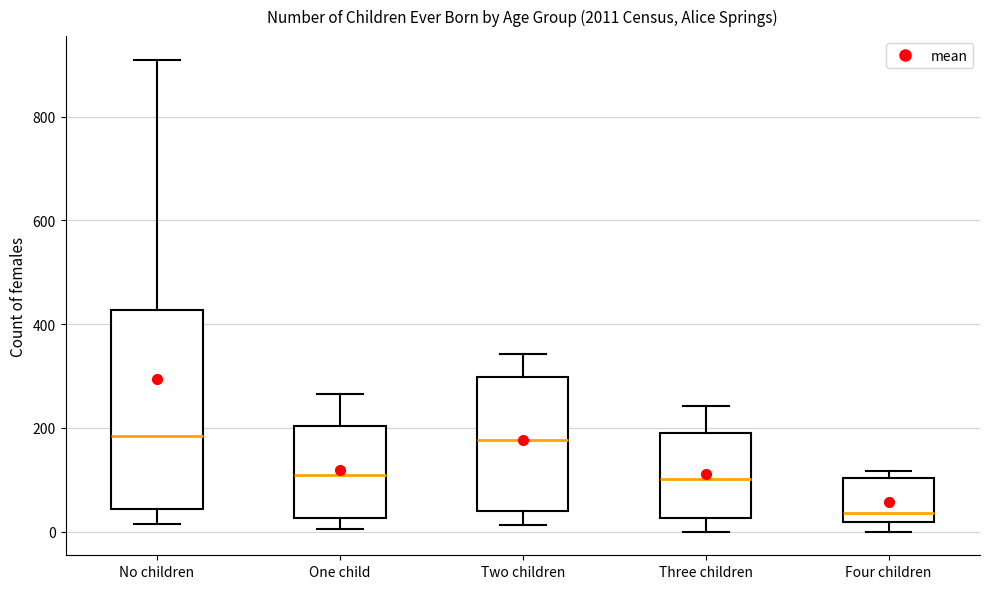

Reading left to right, read every box against the y-axis: the position of its median line, the range the box covers, and the ends of its whiskers. The values are not printed on the chart, so give them approximately, as read against the axis.

No children: median 180, box 40 to 420, whiskers 20 to 920
One child: median 100, box 20 to 200, whiskers 0 to 260
Two children: median 180, box 40 to 300, whiskers 20 to 340
Three children: median 100, box 20 to 200, whiskers 0 to 240
Four children: median 40, box 20 to 100, whiskers 0 to 120